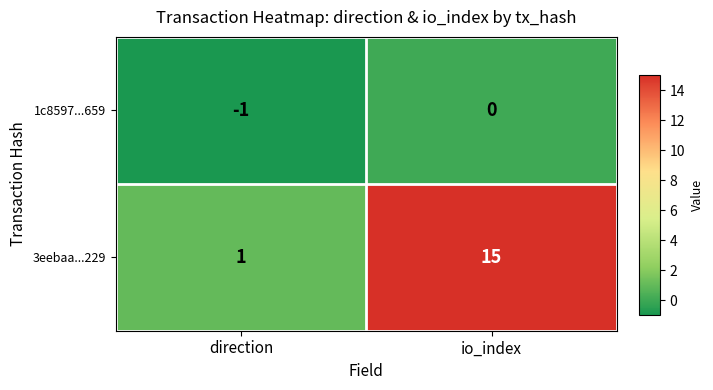

Which label corresponds to the largest value in the chart?

io_index